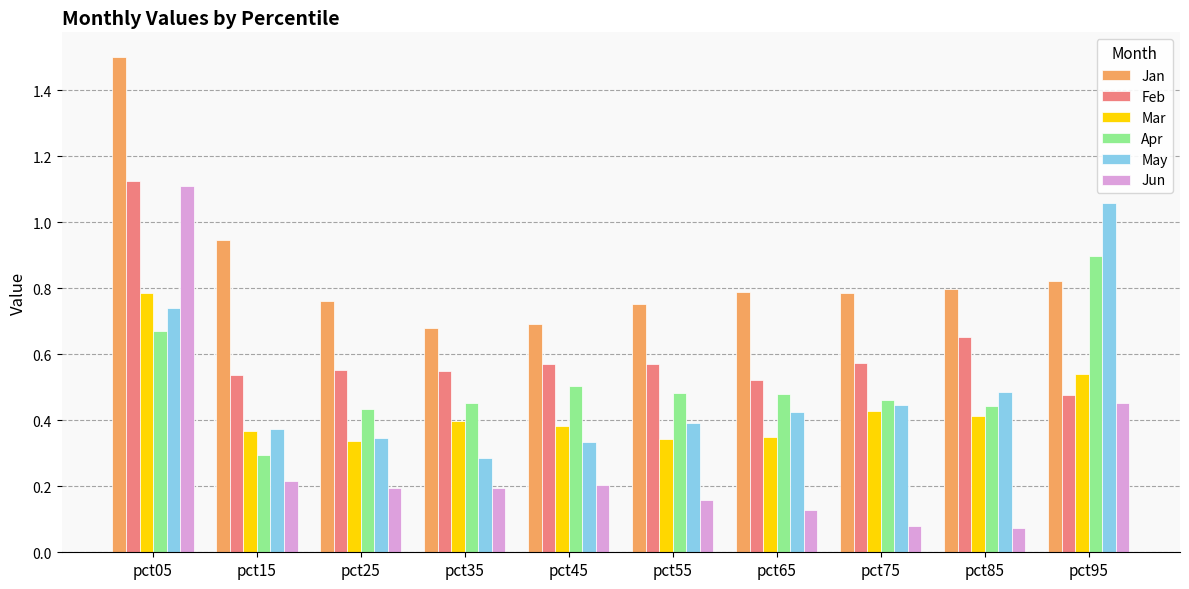

Which series changed the most between pct75 and pct95?

May